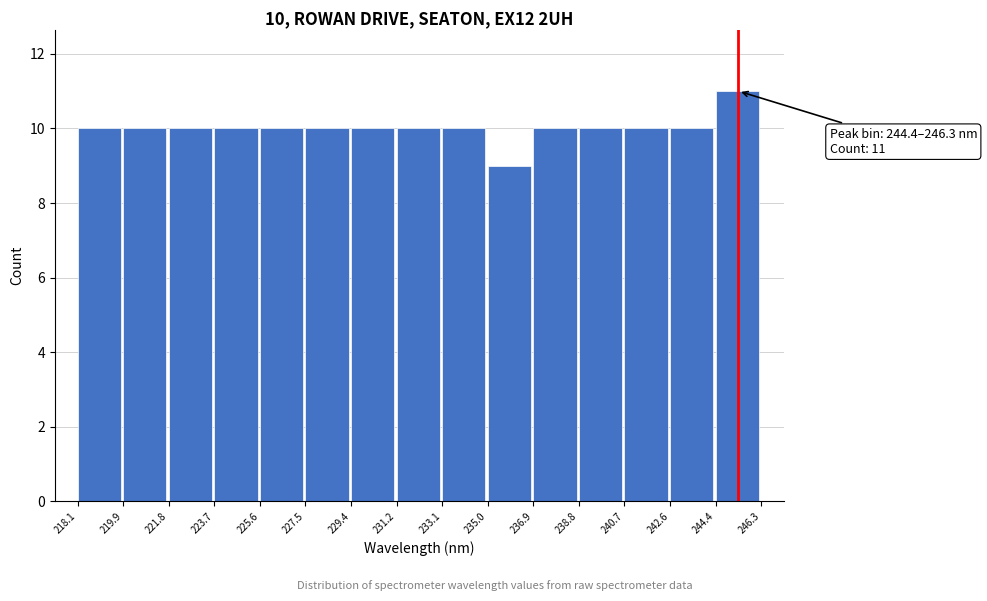

Which range on the x-axis has the tallest bar?

244.4 to 246.3